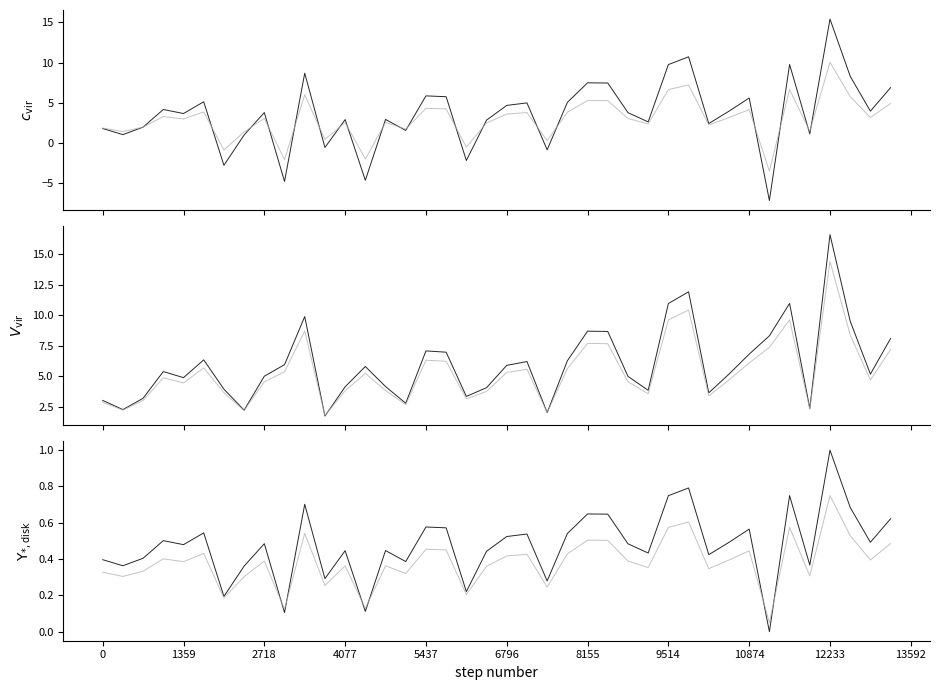

How many series are shown in this chart?

6